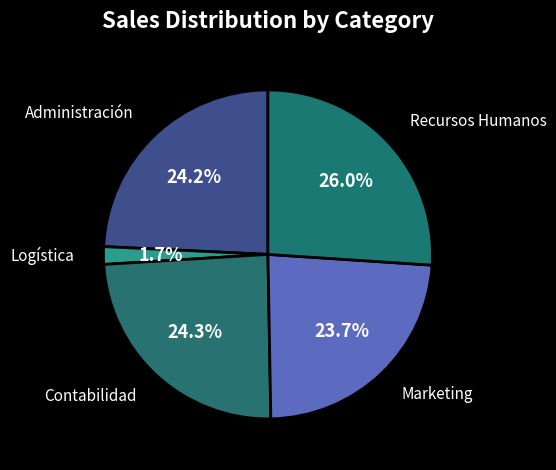

Which category has the smallest portion of the pie?

Logística